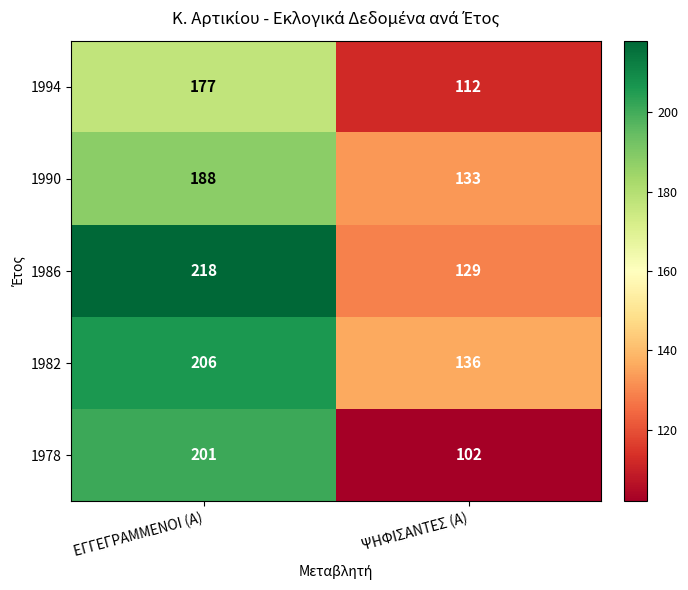

Count the number of categories in the chart.

2